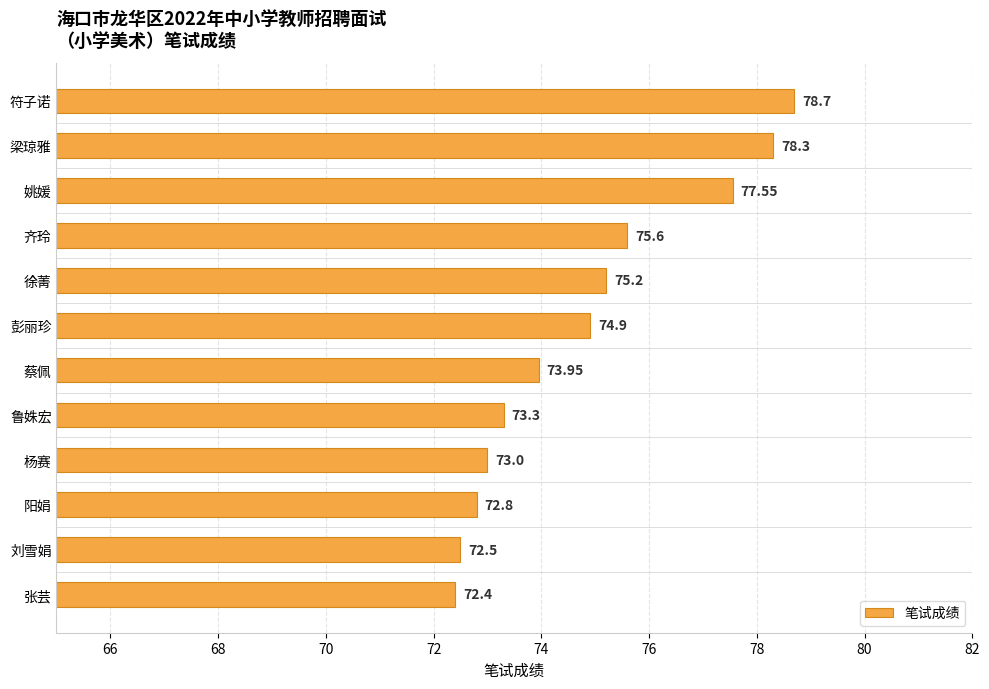

What is the change in value from 鲁姝宏 to 阳娟?

-0.5